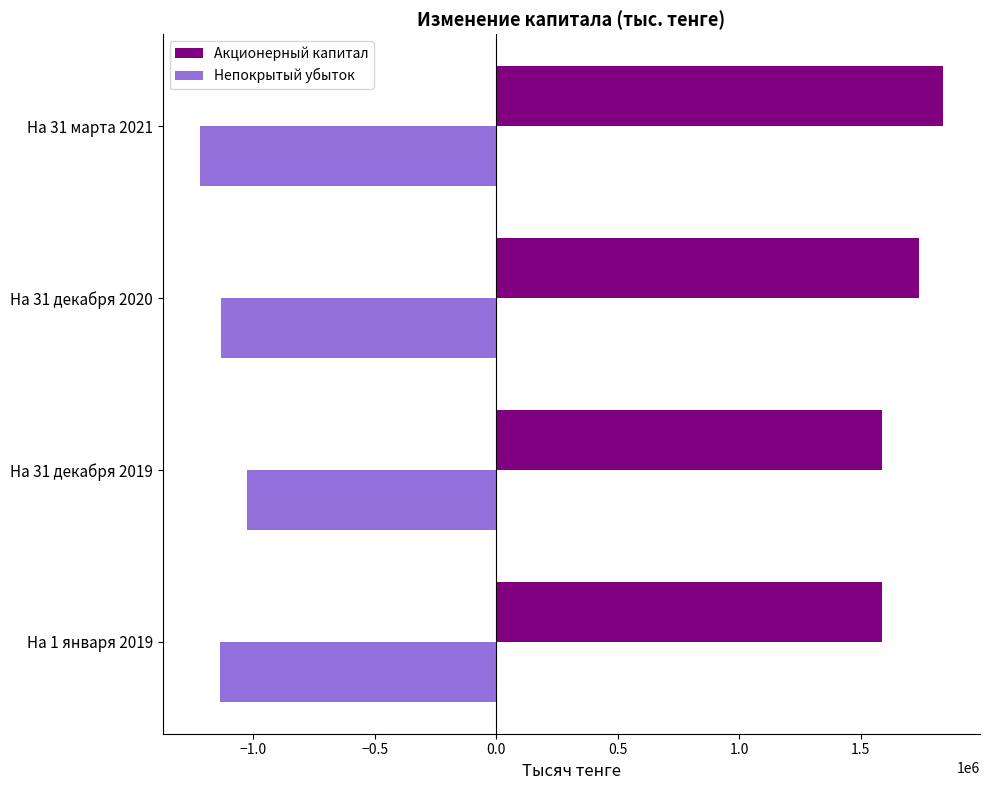

At how many categories does at least one series exceed 1519418?

4